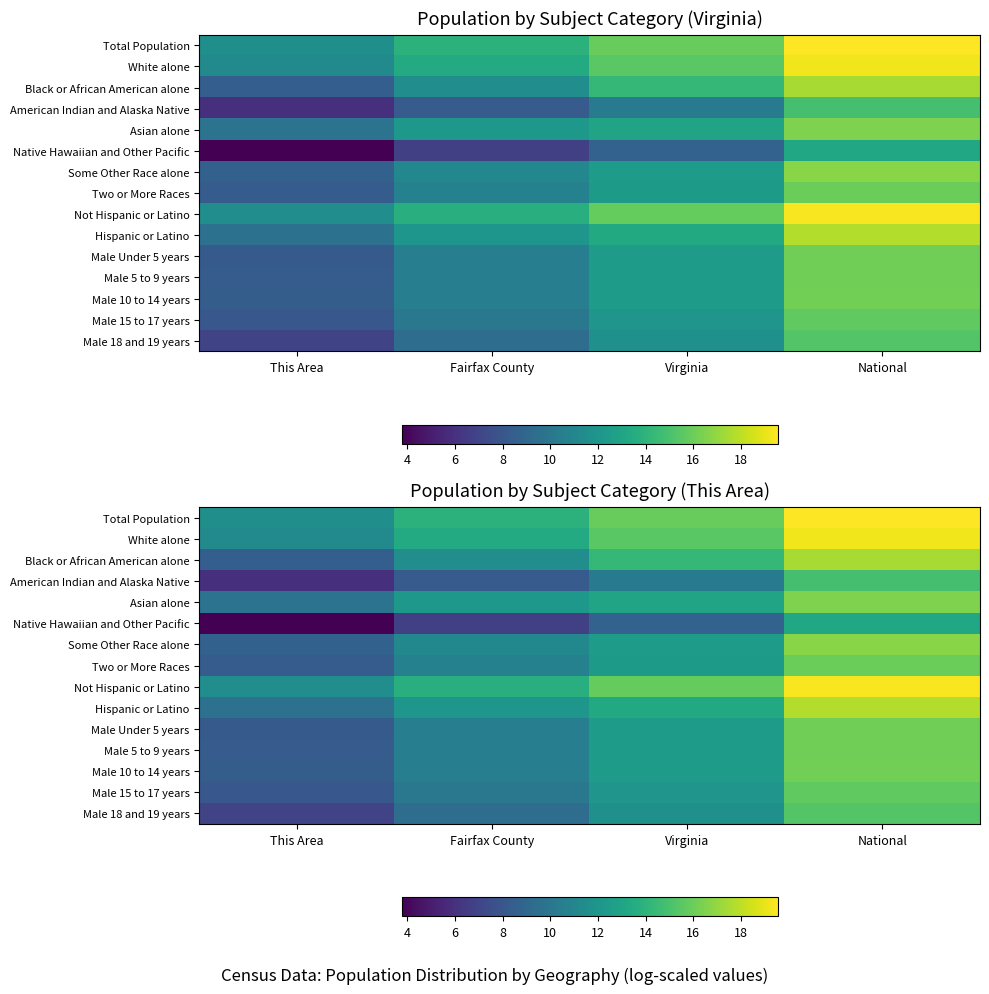

What is the lowest value of the Black or African American alone series?

8.5